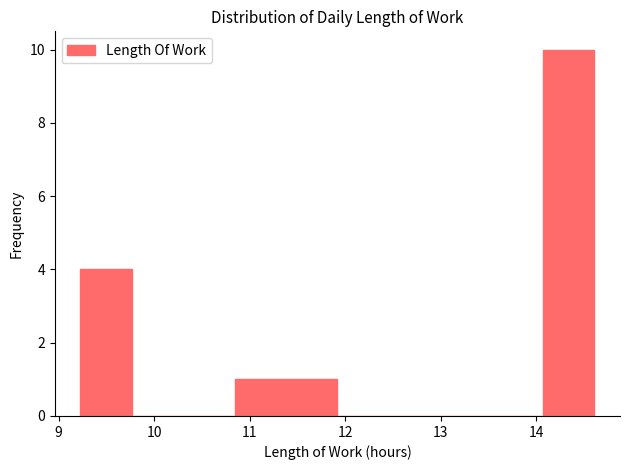

Reading left to right, transcribe this chart: for each bar, give the range it covers on the x-axis and its height. Neither the bar edges nor the heights are printed on the chart, so give them approximately, as read against the axes.

9.2 to 9.8: 4
9.8 to 10.3: 0
10.3 to 10.8: 0
10.8 to 11.4: 1
11.4 to 11.9: 1
11.9 to 12.5: 0
12.5 to 13.0: 0
13.0 to 13.5: 0
13.5 to 14.1: 0
14.1 to 14.6: 10